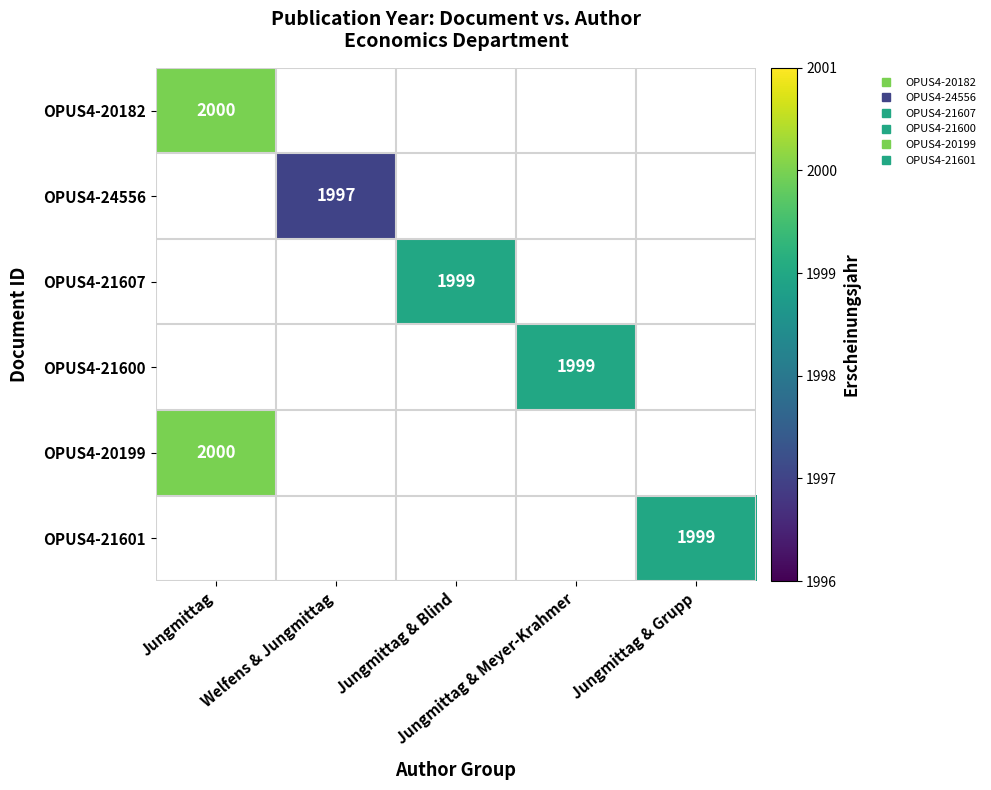

At how many categories does at least one series exceed 1998?

4